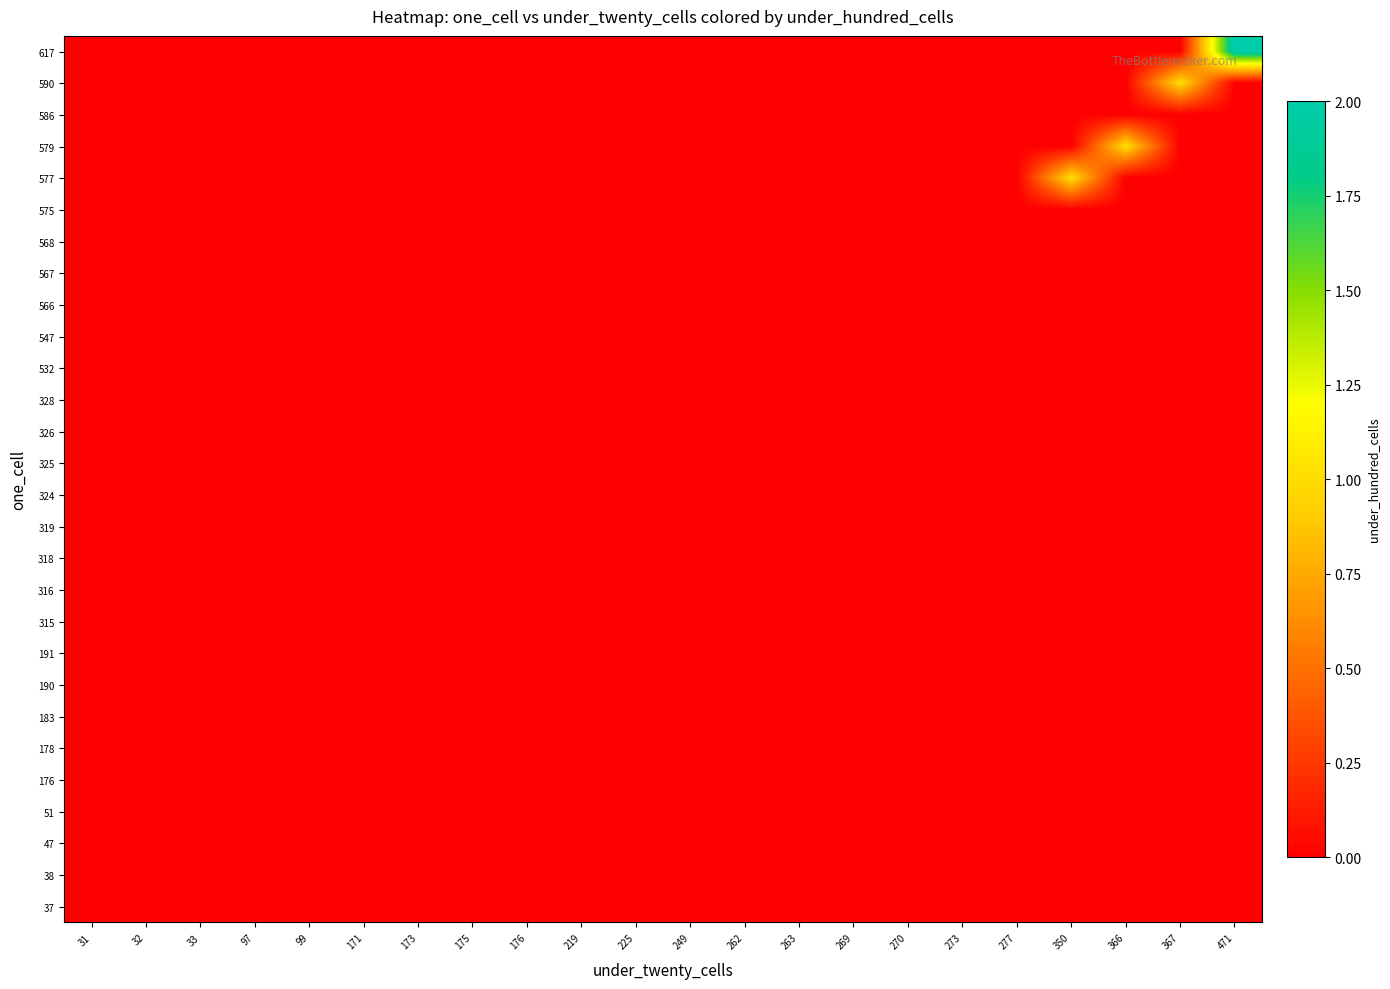

Reading left to right, transcribe all the data shown in this chart.

37: 31=0	32=0	33=0	97=0	99=0	171=0	173=0	175=0	176=0	219=0	225=0	249=0	262=0	263=0	269=0	270=0	273=0	277=0	350=0	366=0	367=0	471=0
38: 31=0	32=0	33=0	97=0	99=0	171=0	173=0	175=0	176=0	219=0	225=0	249=0	262=0	263=0	269=0	270=0	273=0	277=0	350=0	366=0	367=0	471=0
47: 31=0	32=0	33=0	97=0	99=0	171=0	173=0	175=0	176=0	219=0	225=0	249=0	262=0	263=0	269=0	270=0	273=0	277=0	350=0	366=0	367=0	471=0
51: 31=0	32=0	33=0	97=0	99=0	171=0	173=0	175=0	176=0	219=0	225=0	249=0	262=0	263=0	269=0	270=0	273=0	277=0	350=0	366=0	367=0	471=0
176: 31=0	32=0	33=0	97=0	99=0	171=0	173=0	175=0	176=0	219=0	225=0	249=0	262=0	263=0	269=0	270=0	273=0	277=0	350=0	366=0	367=0	471=0
178: 31=0	32=0	33=0	97=0	99=0	171=0	173=0	175=0	176=0	219=0	225=0	249=0	262=0	263=0	269=0	270=0	273=0	277=0	350=0	366=0	367=0	471=0
183: 31=0	32=0	33=0	97=0	99=0	171=0	173=0	175=0	176=0	219=0	225=0	249=0	262=0	263=0	269=0	270=0	273=0	277=0	350=0	366=0	367=0	471=0
190: 31=0	32=0	33=0	97=0	99=0	171=0	173=0	175=0	176=0	219=0	225=0	249=0	262=0	263=0	269=0	270=0	273=0	277=0	350=0	366=0	367=0	471=0
191: 31=0	32=0	33=0	97=0	99=0	171=0	173=0	175=0	176=0	219=0	225=0	249=0	262=0	263=0	269=0	270=0	273=0	277=0	350=0	366=0	367=0	471=0
315: 31=0	32=0	33=0	97=0	99=0	171=0	173=0	175=0	176=0	219=0	225=0	249=0	262=0	263=0	269=0	270=0	273=0	277=0	350=0	366=0	367=0	471=0
316: 31=0	32=0	33=0	97=0	99=0	171=0	173=0	175=0	176=0	219=0	225=0	249=0	262=0	263=0	269=0	270=0	273=0	277=0	350=0	366=0	367=0	471=0
318: 31=0	32=0	33=0	97=0	99=0	171=0	173=0	175=0	176=0	219=0	225=0	249=0	262=0	263=0	269=0	270=0	273=0	277=0	350=0	366=0	367=0	471=0
319: 31=0	32=0	33=0	97=0	99=0	171=0	173=0	175=0	176=0	219=0	225=0	249=0	262=0	263=0	269=0	270=0	273=0	277=0	350=0	366=0	367=0	471=0
324: 31=0	32=0	33=0	97=0	99=0	171=0	173=0	175=0	176=0	219=0	225=0	249=0	262=0	263=0	269=0	270=0	273=0	277=0	350=0	366=0	367=0	471=0
325: 31=0	32=0	33=0	97=0	99=0	171=0	173=0	175=0	176=0	219=0	225=0	249=0	262=0	263=0	269=0	270=0	273=0	277=0	350=0	366=0	367=0	471=0
326: 31=0	32=0	33=0	97=0	99=0	171=0	173=0	175=0	176=0	219=0	225=0	249=0	262=0	263=0	269=0	270=0	273=0	277=0	350=0	366=0	367=0	471=0
328: 31=0	32=0	33=0	97=0	99=0	171=0	173=0	175=0	176=0	219=0	225=0	249=0	262=0	263=0	269=0	270=0	273=0	277=0	350=0	366=0	367=0	471=0
532: 31=0	32=0	33=0	97=0	99=0	171=0	173=0	175=0	176=0	219=0	225=0	249=0	262=0	263=0	269=0	270=0	273=0	277=0	350=0	366=0	367=0	471=0
547: 31=0	32=0	33=0	97=0	99=0	171=0	173=0	175=0	176=0	219=0	225=0	249=0	262=0	263=0	269=0	270=0	273=0	277=0	350=0	366=0	367=0	471=0
566: 31=0	32=0	33=0	97=0	99=0	171=0	173=0	175=0	176=0	219=0	225=0	249=0	262=0	263=0	269=0	270=0	273=0	277=0	350=0	366=0	367=0	471=0
567: 31=0	32=0	33=0	97=0	99=0	171=0	173=0	175=0	176=0	219=0	225=0	249=0	262=0	263=0	269=0	270=0	273=0	277=0	350=0	366=0	367=0	471=0
568: 31=0	32=0	33=0	97=0	99=0	171=0	173=0	175=0	176=0	219=0	225=0	249=0	262=0	263=0	269=0	270=0	273=0	277=0	350=0	366=0	367=0	471=0
575: 31=0	32=0	33=0	97=0	99=0	171=0	173=0	175=0	176=0	219=0	225=0	249=0	262=0	263=0	269=0	270=0	273=0	277=0	350=0	366=0	367=0	471=0
577: 31=0	32=0	33=0	97=0	99=0	171=0	173=0	175=0	176=0	219=0	225=0	249=0	262=0	263=0	269=0	270=0	273=0	277=0	350=1	366=0	367=0	471=0
579: 31=0	32=0	33=0	97=0	99=0	171=0	173=0	175=0	176=0	219=0	225=0	249=0	262=0	263=0	269=0	270=0	273=0	277=0	350=0	366=1	367=0	471=0
586: 31=0	32=0	33=0	97=0	99=0	171=0	173=0	175=0	176=0	219=0	225=0	249=0	262=0	263=0	269=0	270=0	273=0	277=0	350=0	366=0	367=0	471=0
590: 31=0	32=0	33=0	97=0	99=0	171=0	173=0	175=0	176=0	219=0	225=0	249=0	262=0	263=0	269=0	270=0	273=0	277=0	350=0	366=0	367=1	471=0
617: 31=0	32=0	33=0	97=0	99=0	171=0	173=0	175=0	176=0	219=0	225=0	249=0	262=0	263=0	269=0	270=0	273=0	277=0	350=0	366=0	367=0	471=2